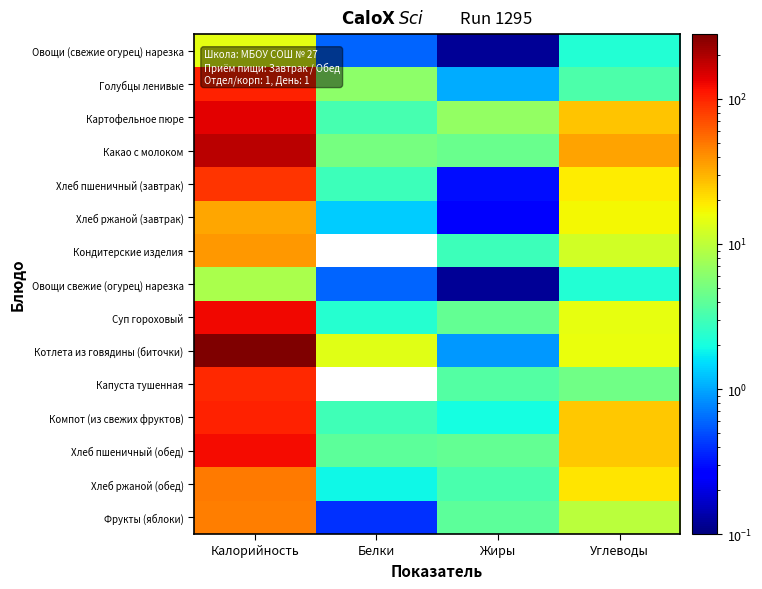

Rank the series at Жиры from highest to lowest value.

Картофельное пюре, Какао с молоком, Суп гороховый, Хлеб пшеничный (обед), Фрукты (яблоки), Капуста тушенная, Хлеб ржаной (обед), Кондитерские изделия, Компот (из свежих фруктов), Голубцы ленивые, Котлета из говядины (биточки), Хлеб пшеничный (завтрак), Хлеб ржаной (завтрак), Овощи (свежие огурец) нарезка, Овощи свежие (огурец) нарезка